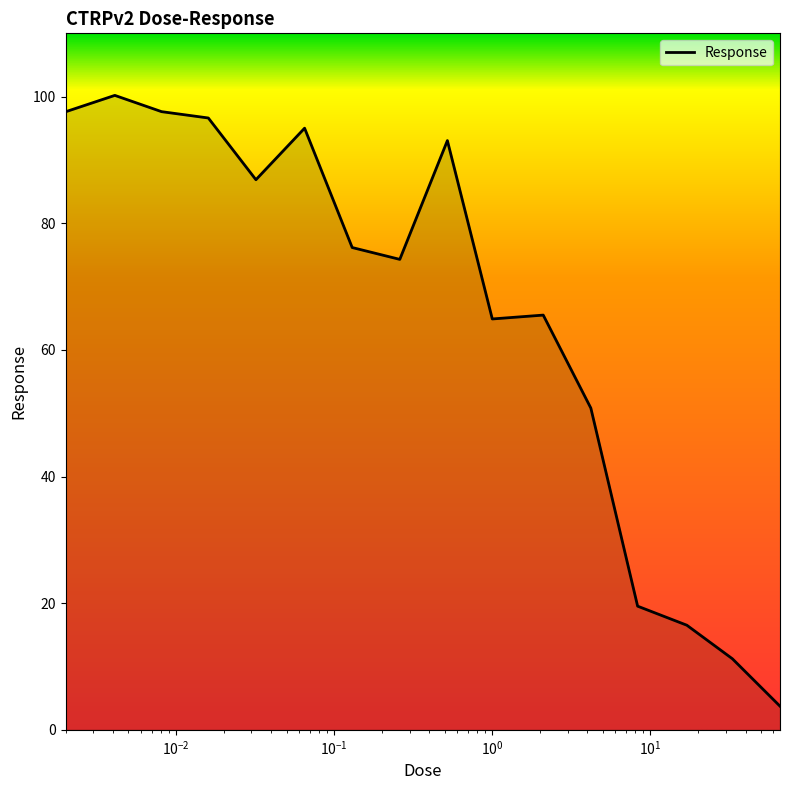

What is the difference between the maximum and minimum values?

96.5